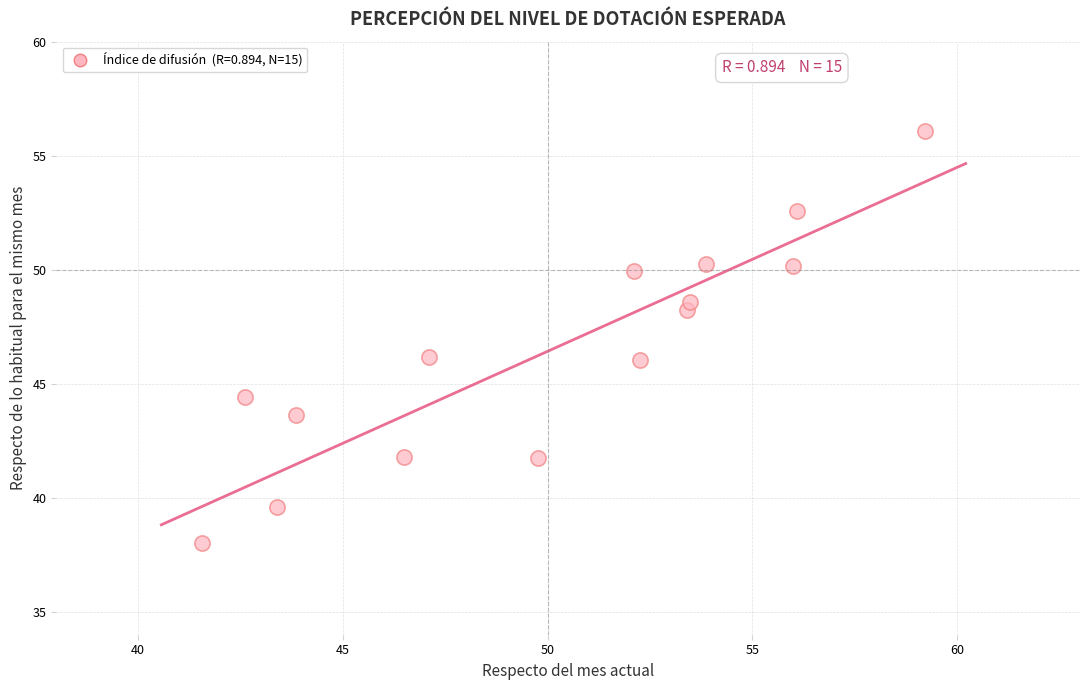

What is the range of X values (max minus min)?

17.6